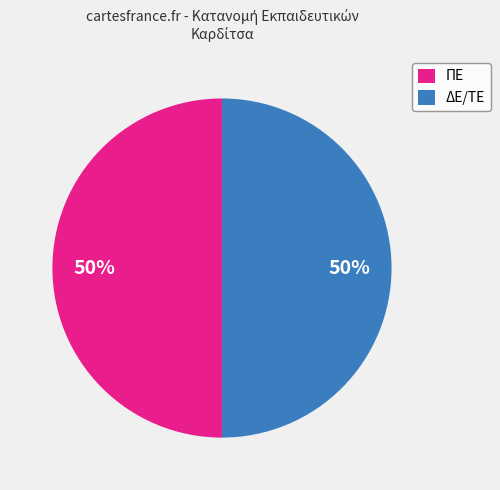

What is the ratio of the value at ΔΕ/ΤΕ to the value at ΠΕ?

1.0